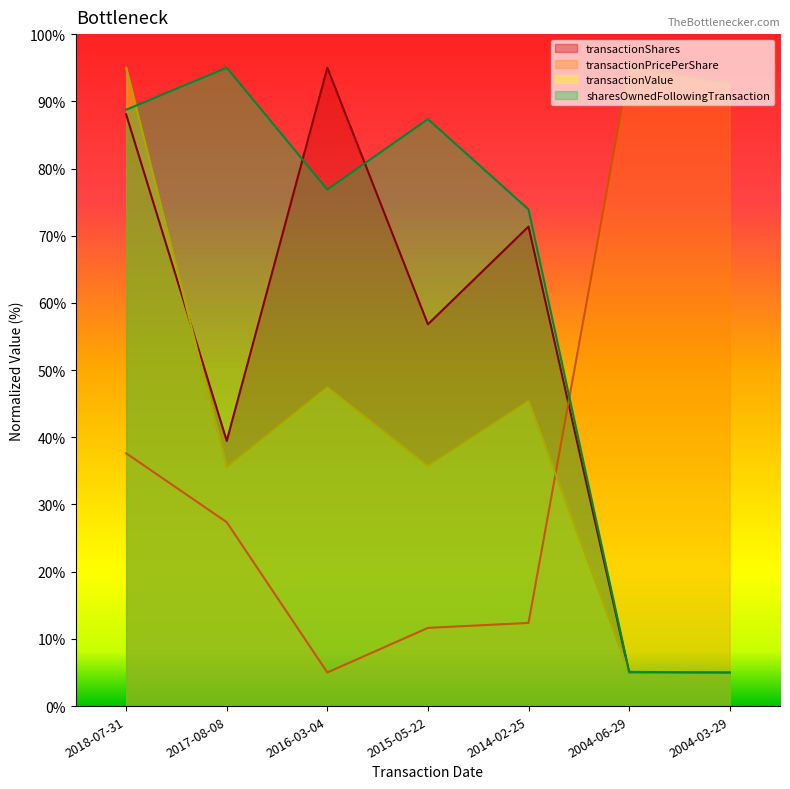

What is the total value across all series at 2018-07-31?

309.4